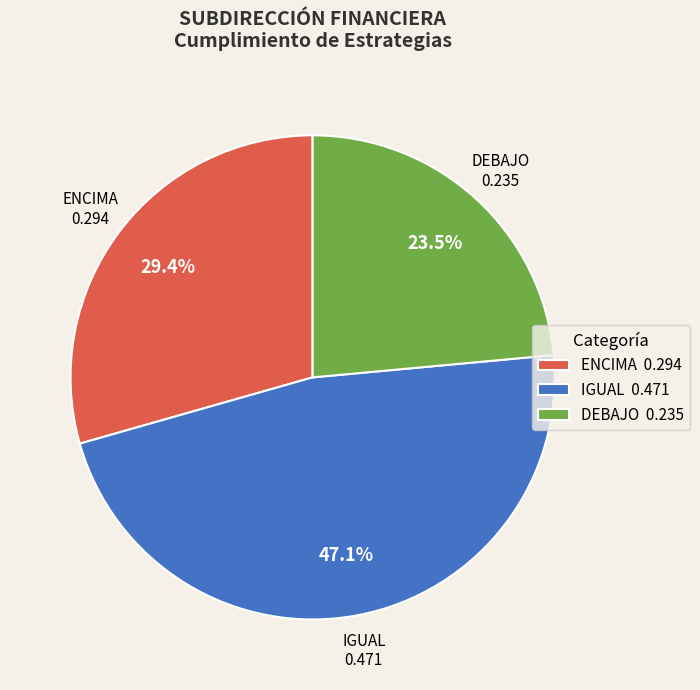

To the nearest percent, what is the average slice percentage?

33%